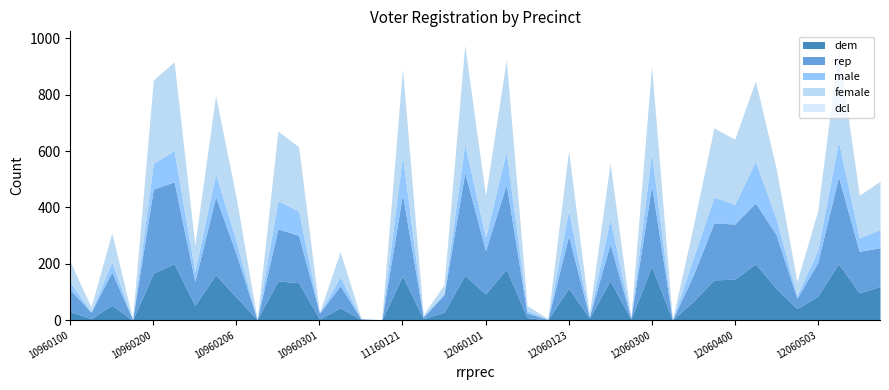

The value of dem at 10960206 is 81. True or false?

True